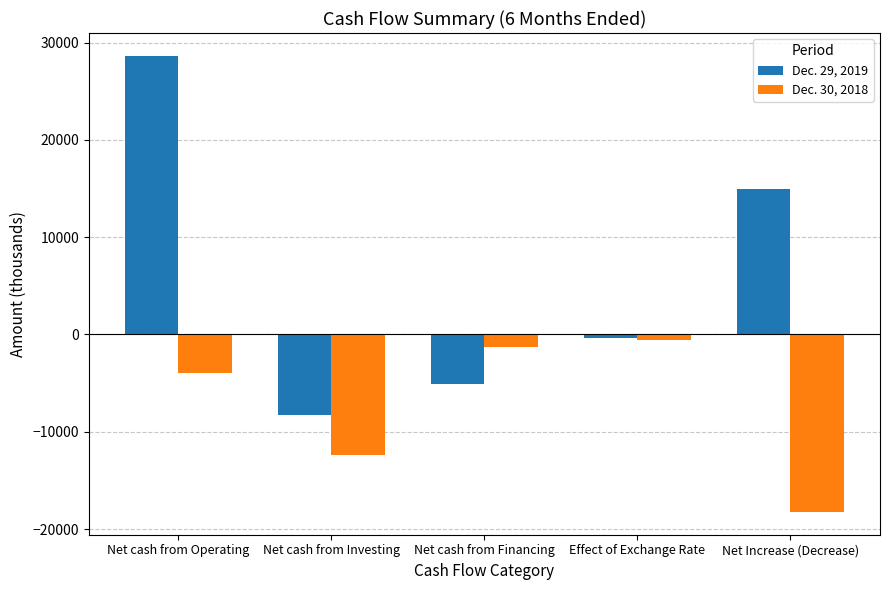

Reading left to right, extract all data points from this chart.

Dec. 29, 2019: Net cash from Operating=28635	Net cash from Investing=-8275	Net cash from Financing=-5055	Effect of Exchange Rate=-323	Net Increase (Decrease)=14982
Dec. 30, 2018: Net cash from Operating=-3975	Net cash from Investing=-12362	Net cash from Financing=-1294	Effect of Exchange Rate=-606	Net Increase (Decrease)=-18237